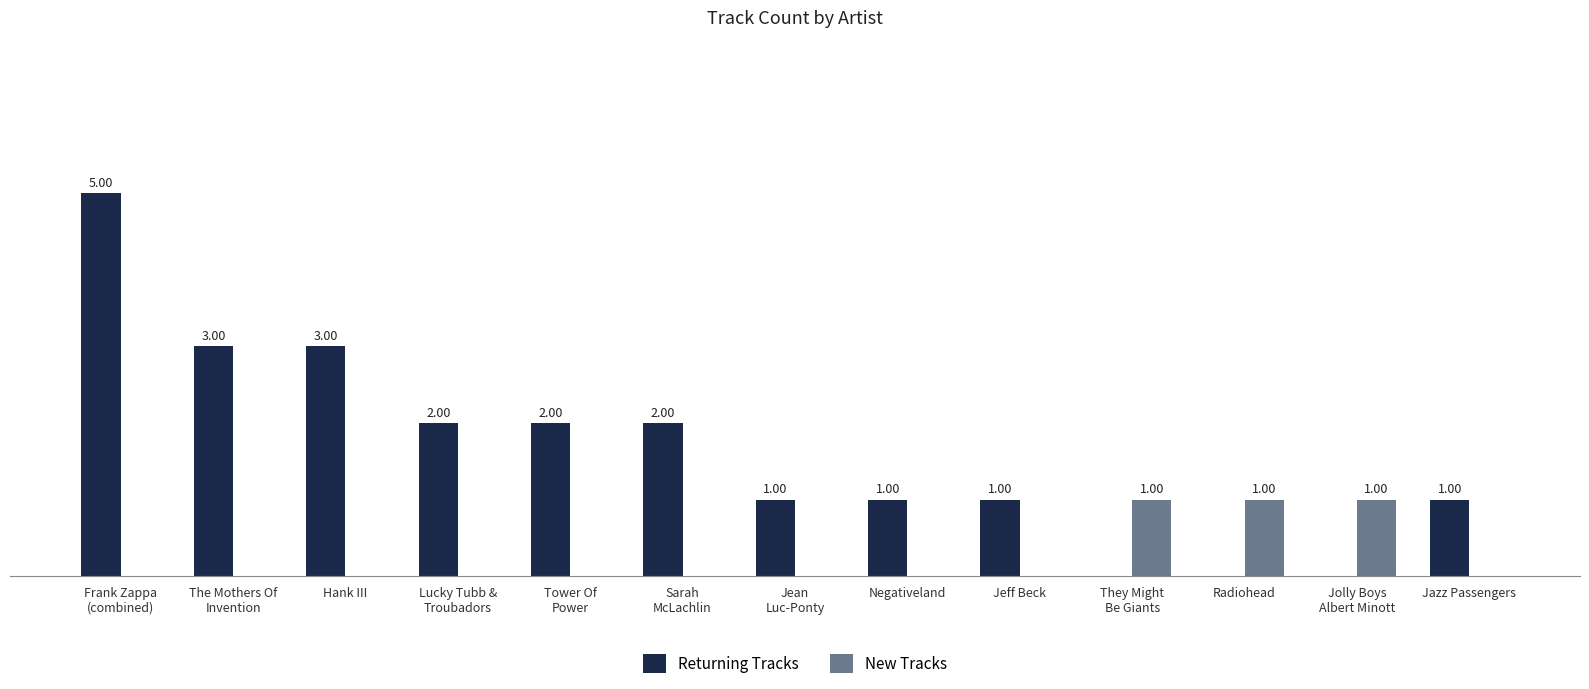

Which series has the largest total across all categories?

Returning Tracks